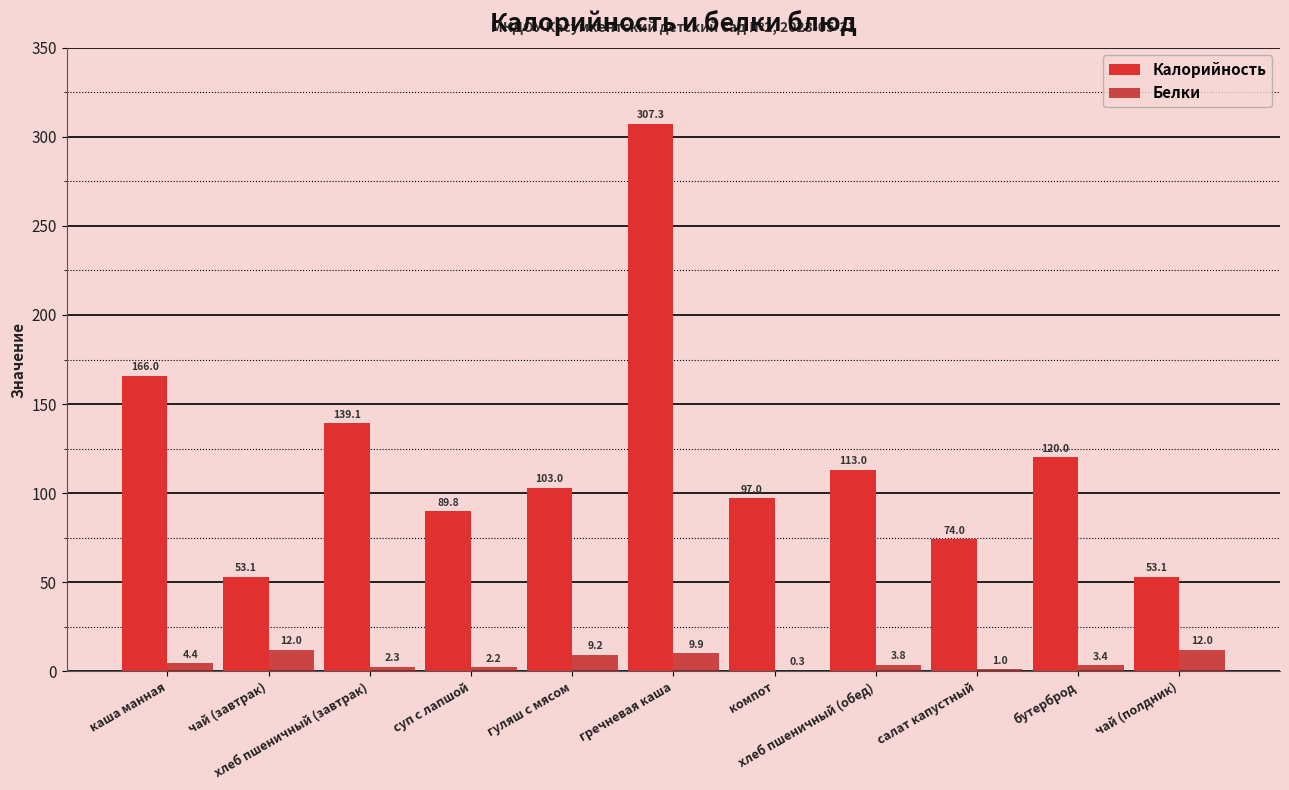

Between чай (завтрак) and хлеб пшеничный (завтрак), which is larger?

хлеб пшеничный (завтрак)